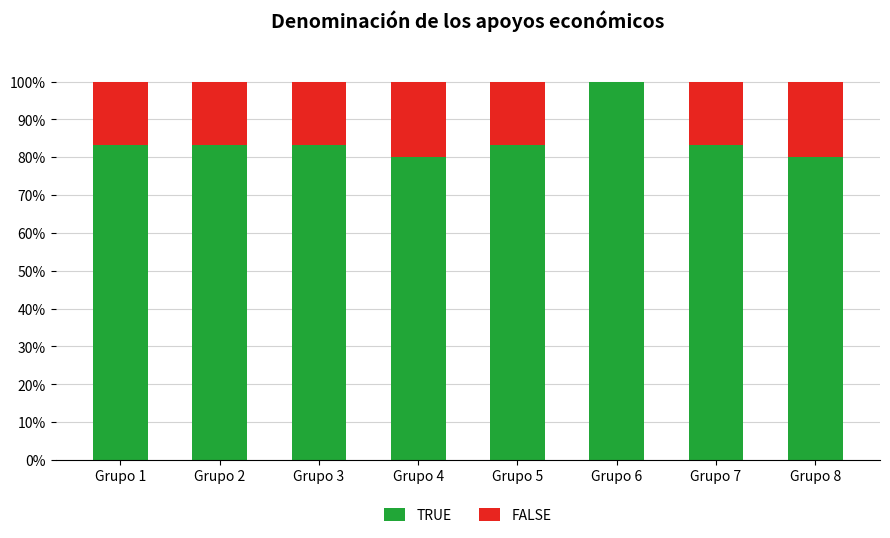

True or false: TRUE has a value of 83.3 at Grupo 7.

True